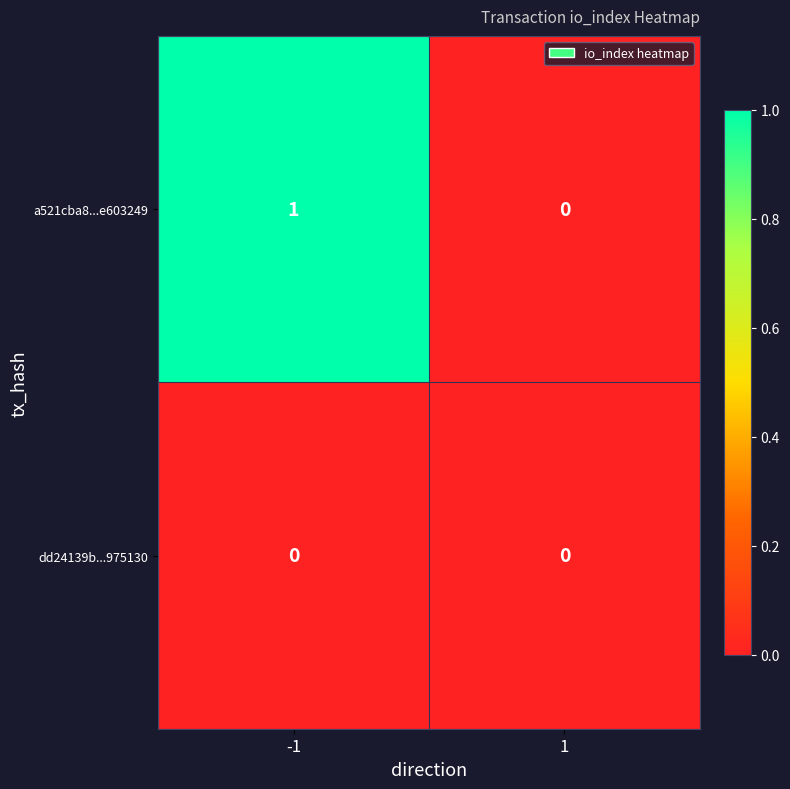

What is the total value across all series at -1?

1